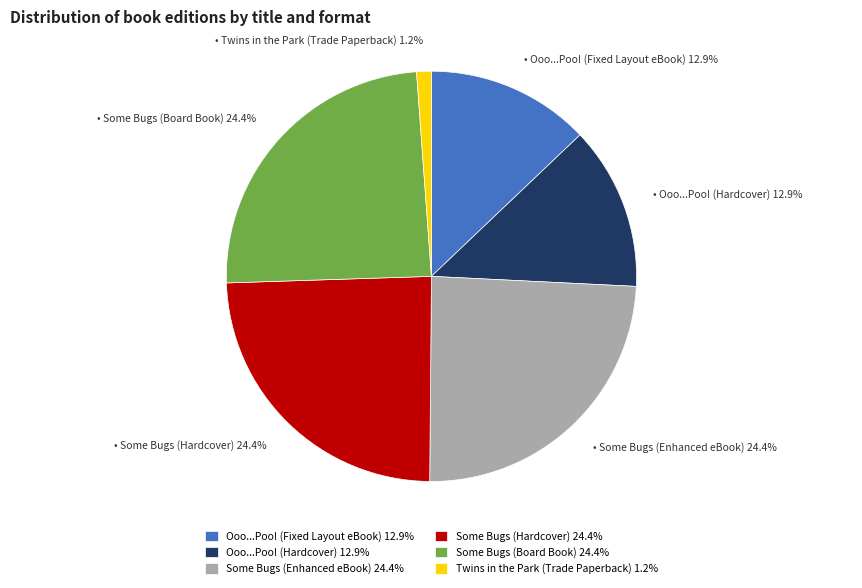

Is there any slice that represents more than half of the pie?

No